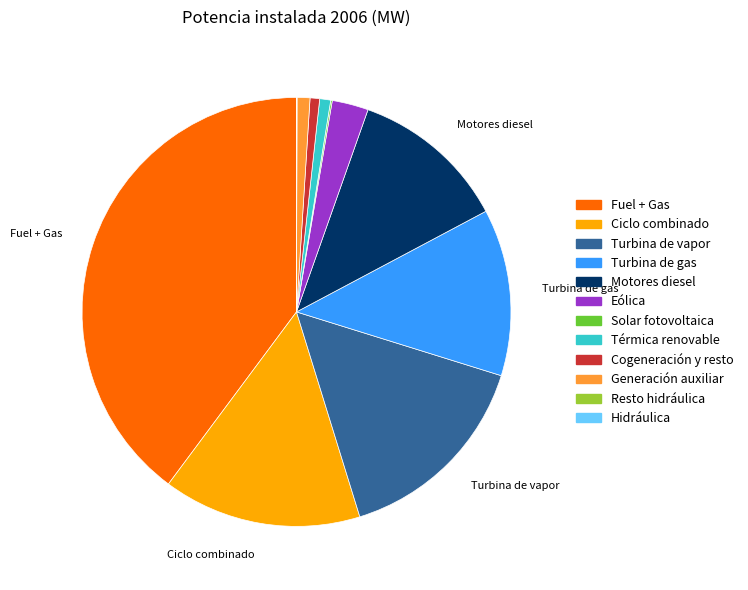

Does any single category account for the majority?

No